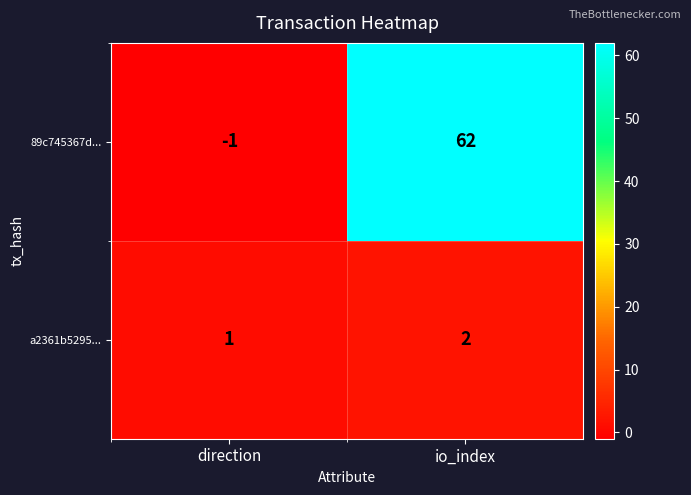

What is the sum of all a2361b5295... values?

3